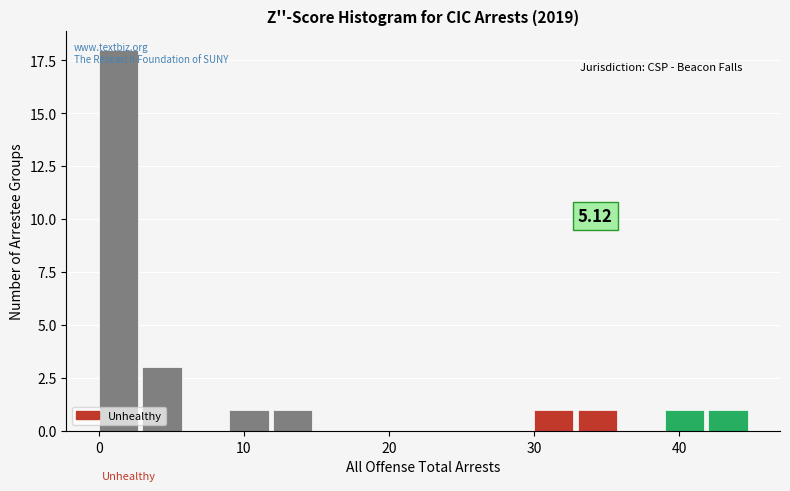

Around what value on the x-axis is the tallest bar? Give the approximate position of its centre, as read against the axis.

1